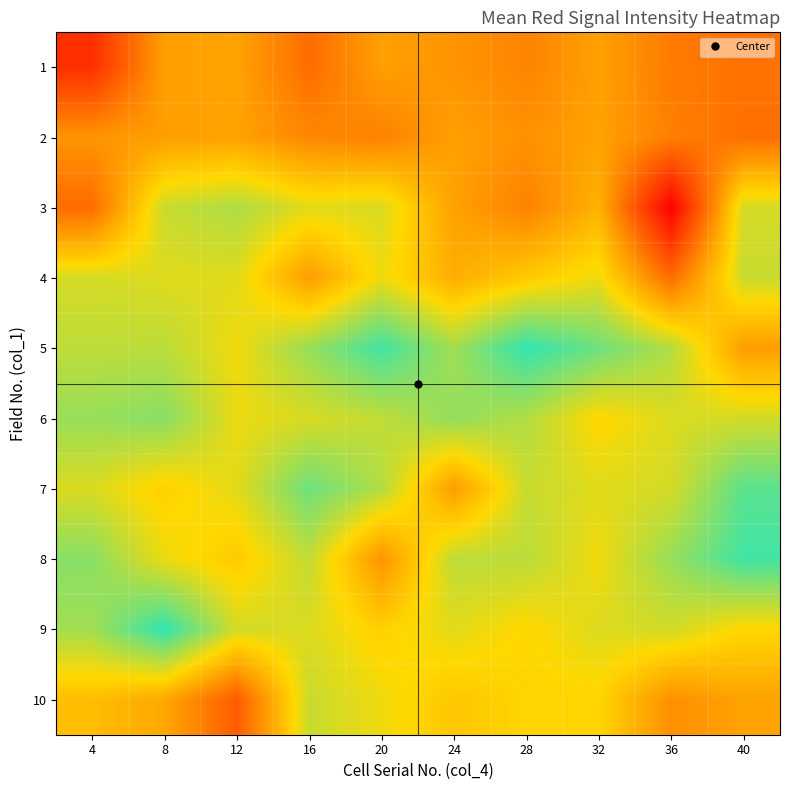

How many series are shown in this chart?

10